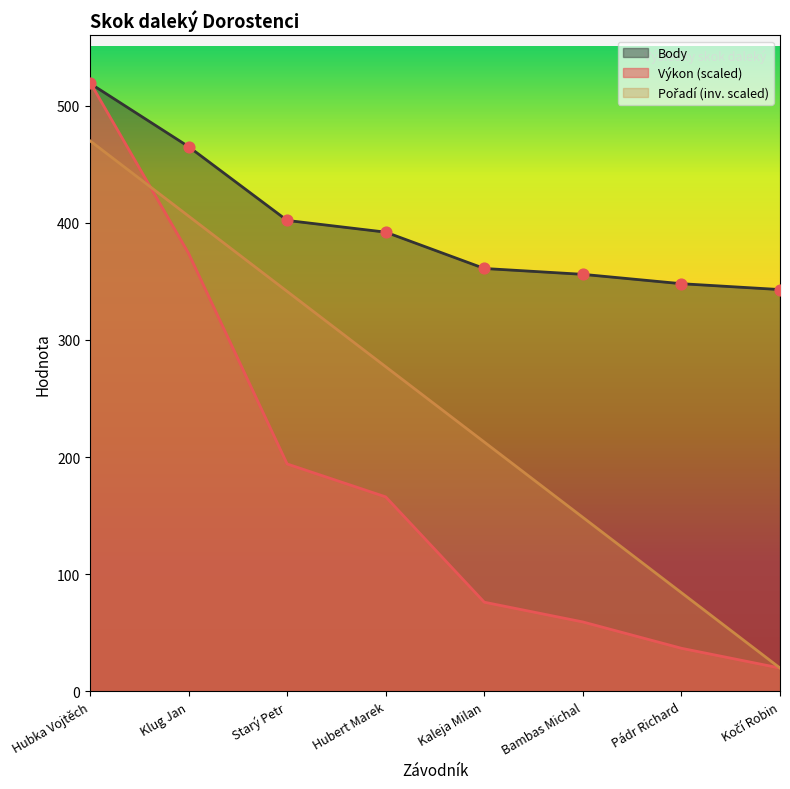

Which series contains the highest Y value?

Výkon